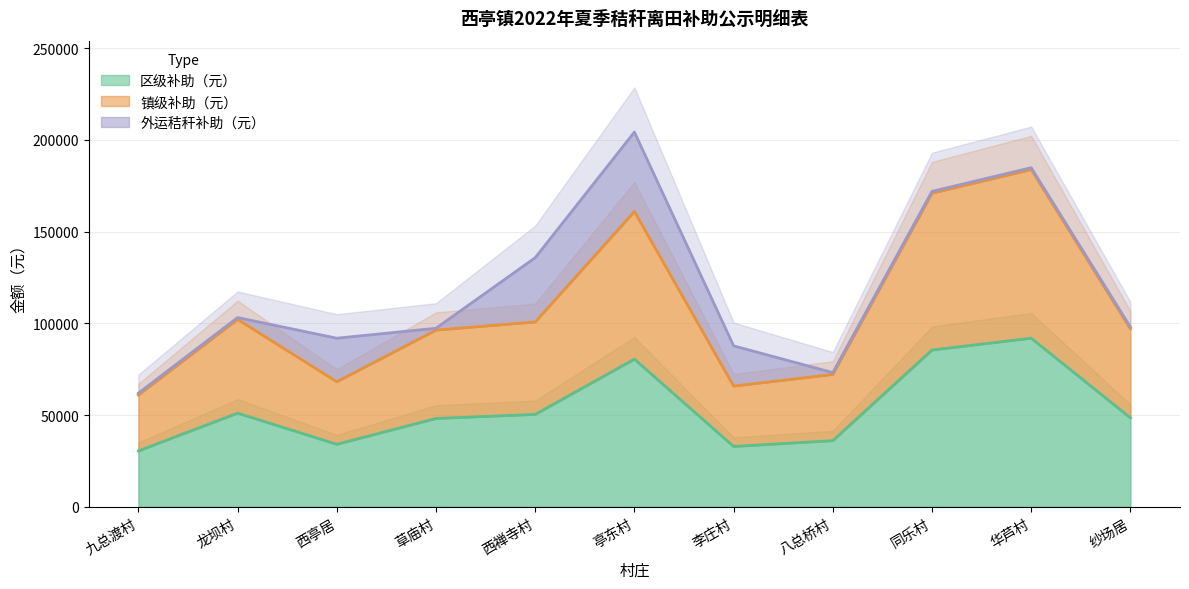

In 离田面积（亩）, how many points are higher than both neighbors (excluding endpoints)?

3